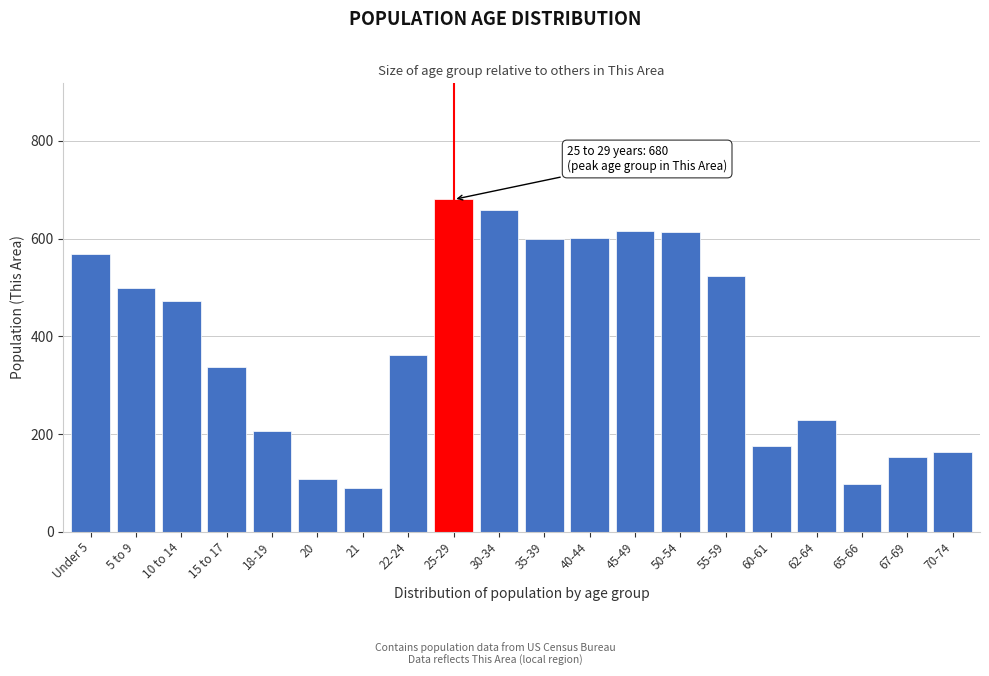

What is the greatest value displayed?

680